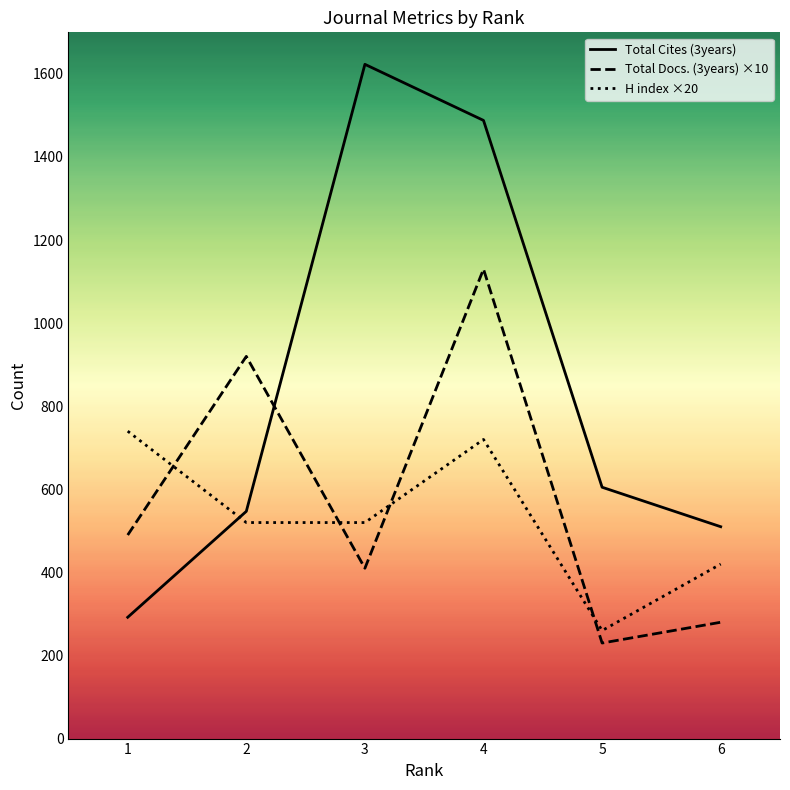

The value of Total Cites (3years) at 4 is 1488. True or false?

True